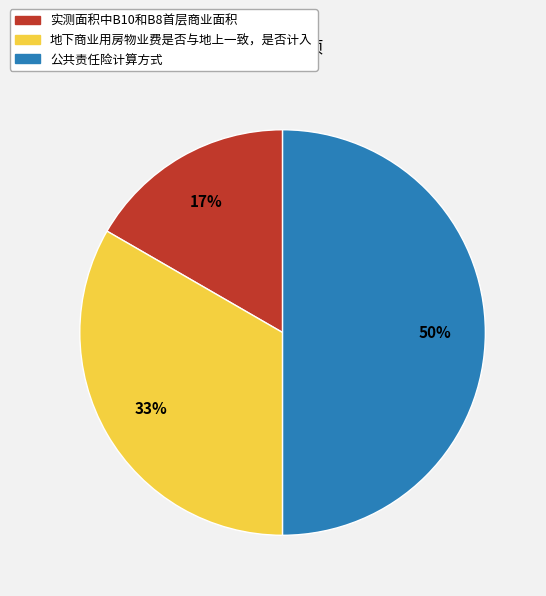

Is the sum of 公共责任险计算方式 and 地下商业用房物业费是否与地上一致，是否计入 greater than half?

Yes